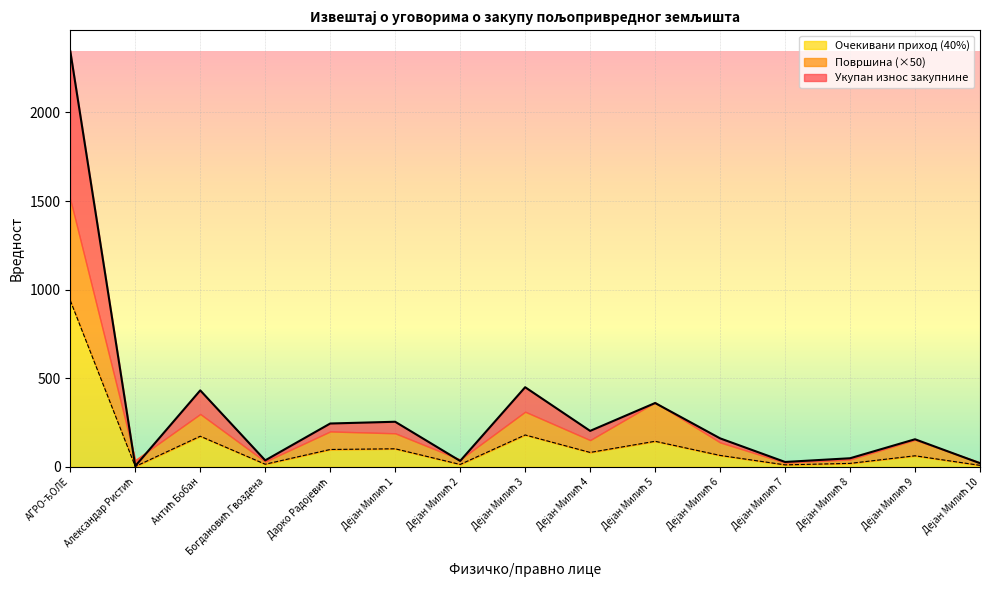

What position from the left is Дејан Милић 4?

9